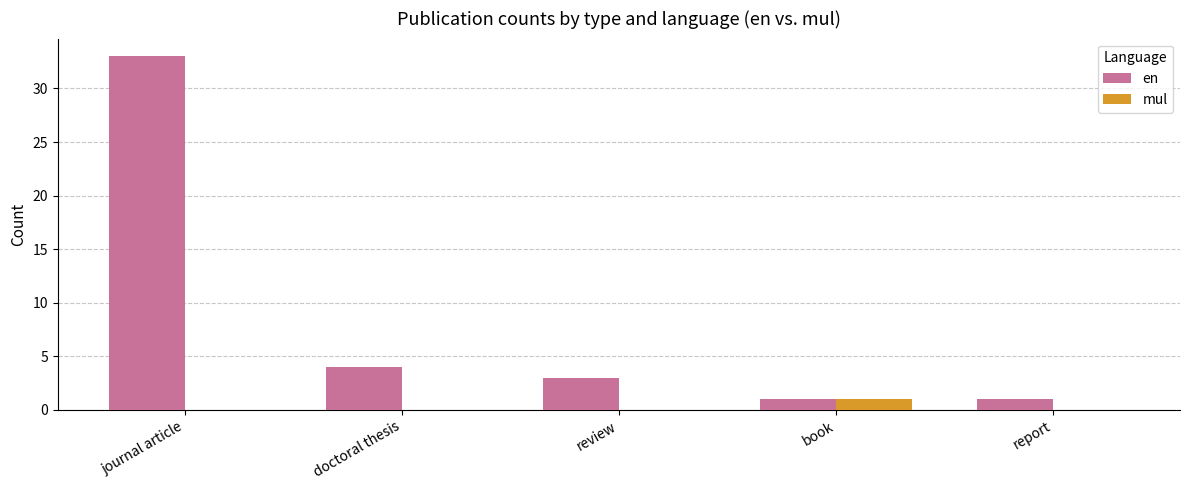

At which label is en closest to 17?

doctoral thesis